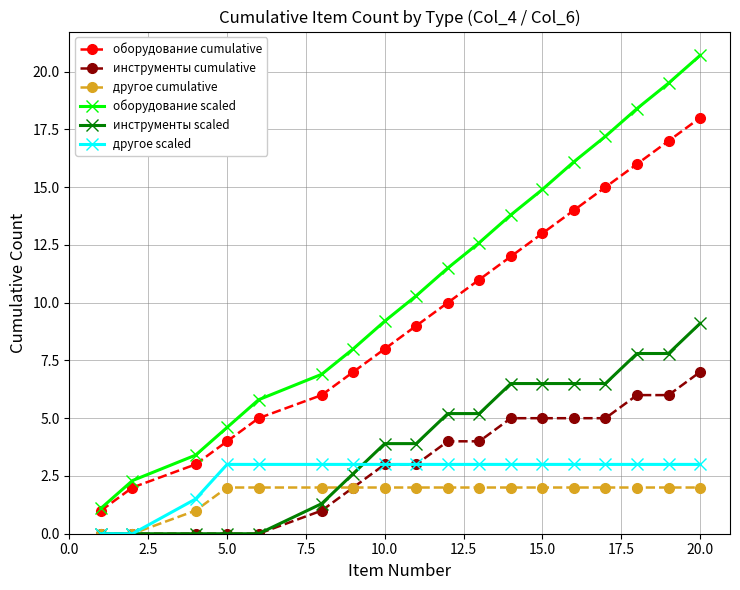

What is the highest value of the инструменты cumulative series?

7.0